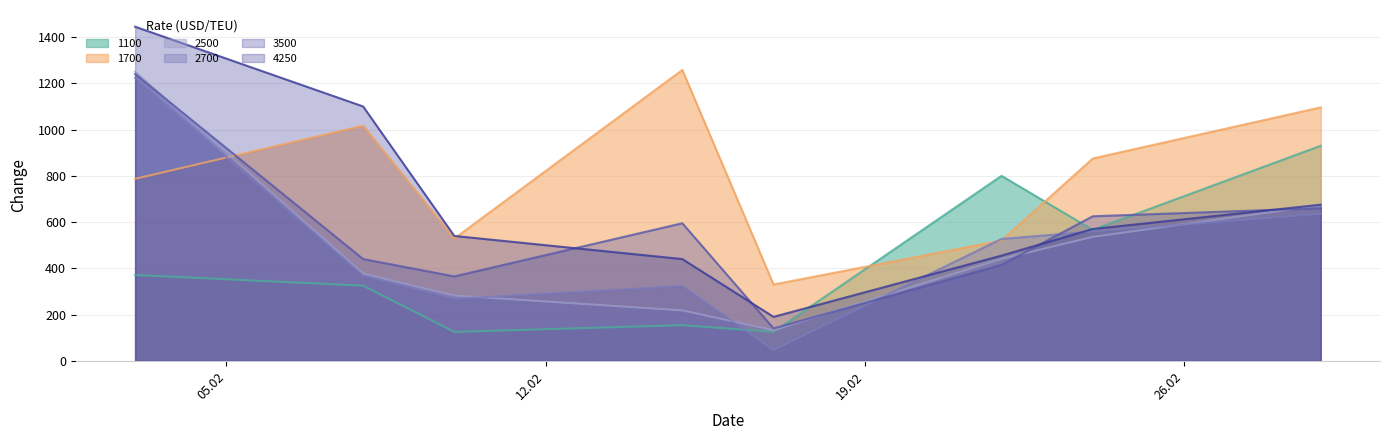

True or false: 1700 has more than 1 points higher than both neighbors.

True